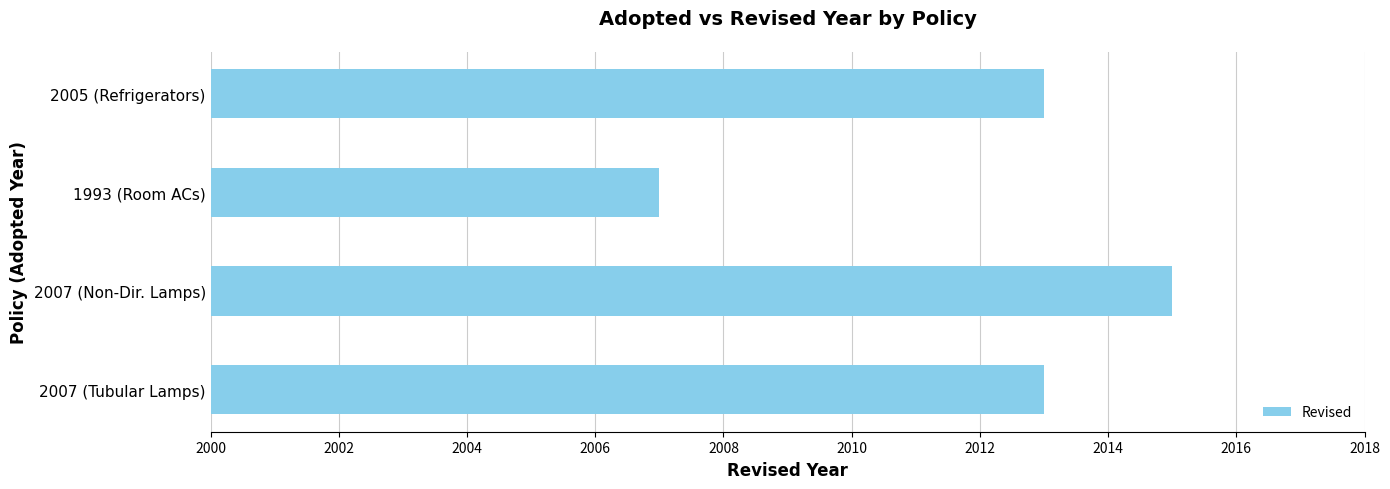

What is the change in value from 1993 (Room ACs) to 2005 (Refrigerators)?

+6